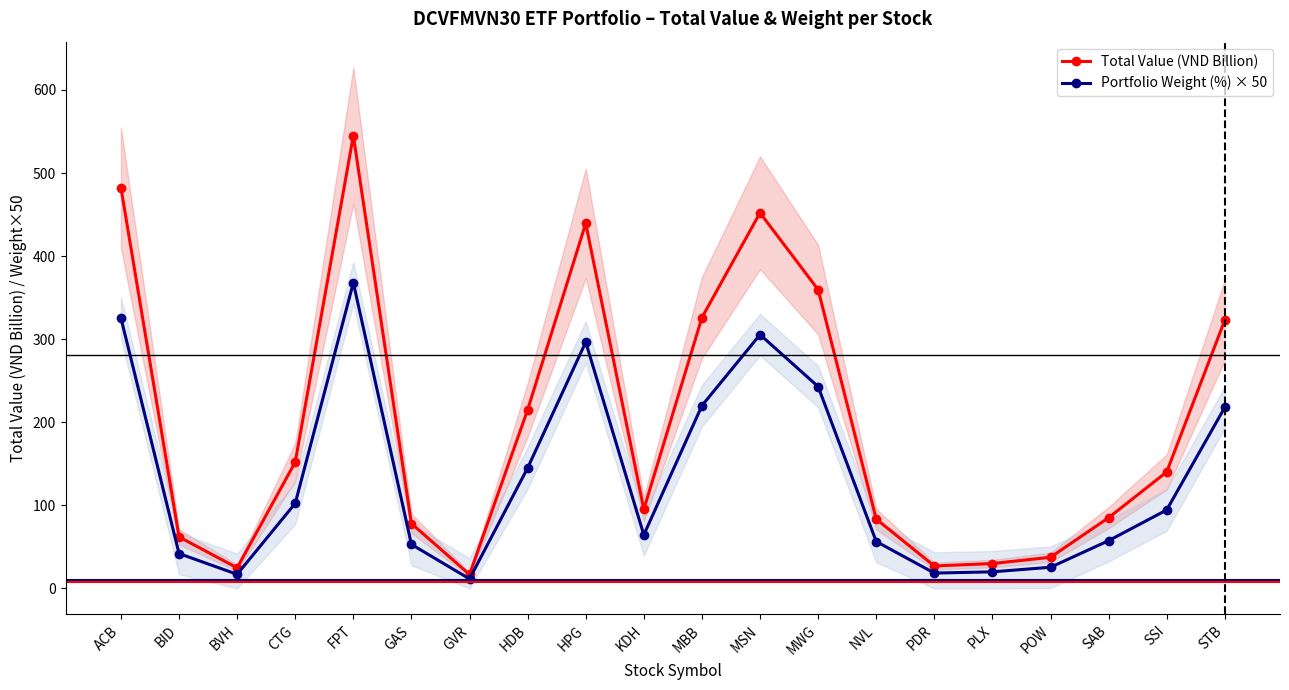

Which series has the largest range (max minus min)?

Total Value (VND Billion)